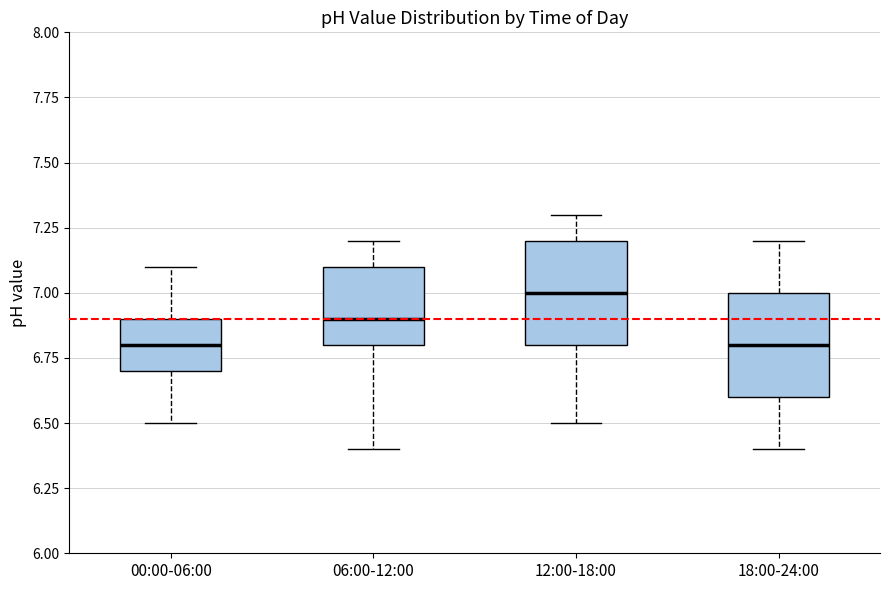

Where does the upper whisker of the box for 18:00-24:00 end on the y-axis? The values are not printed on the chart, so give them approximately, as read against the axis.

7.2